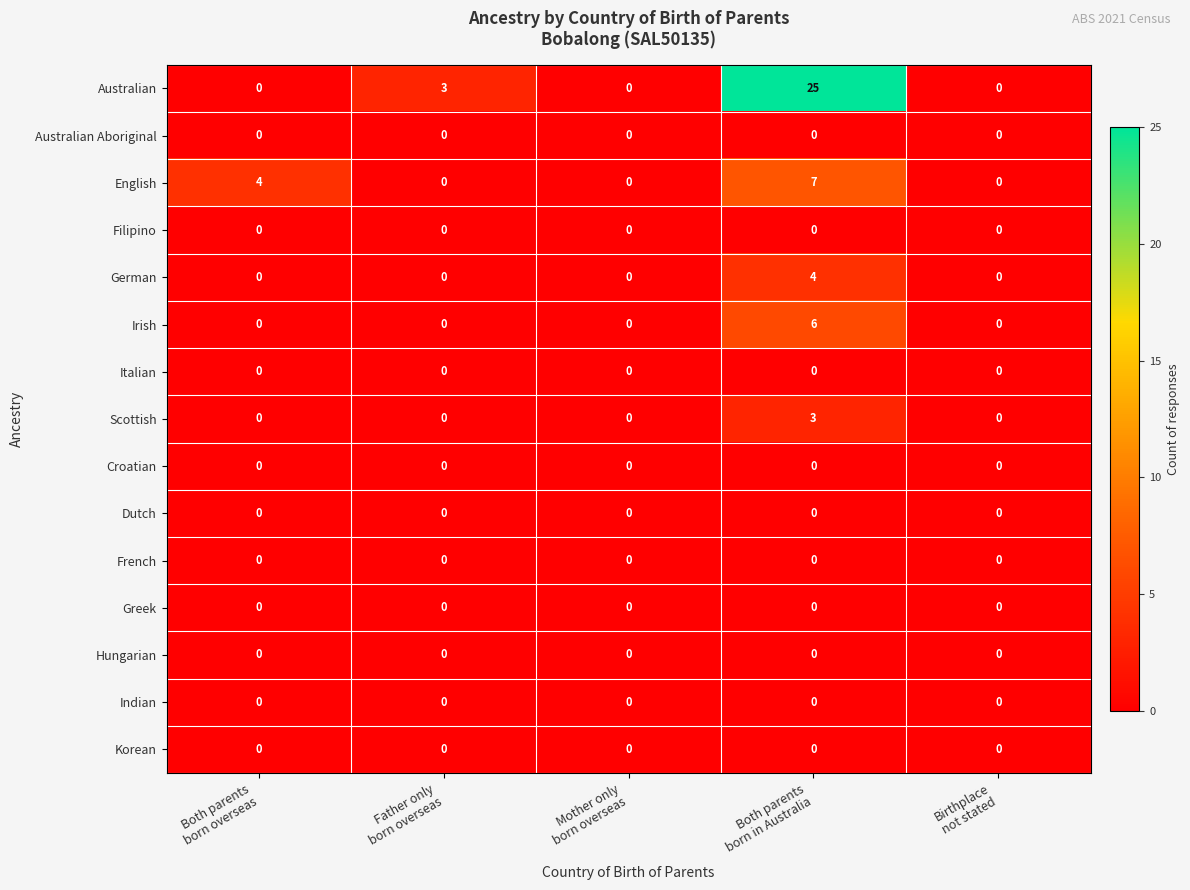

Which series changed the most between Both parents
born overseas and Father only
born overseas?

English